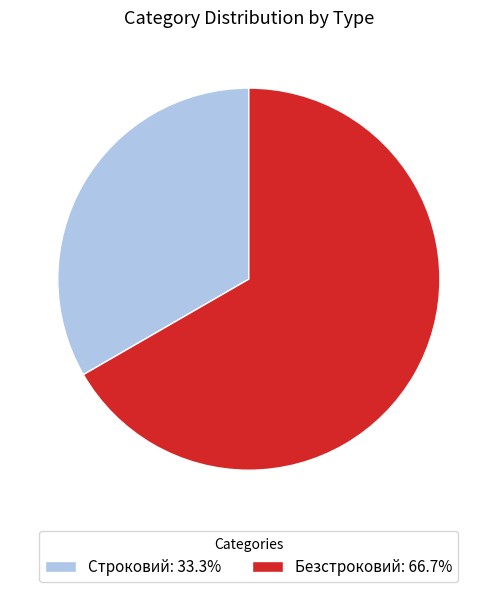

Combined, do Строковий: 33.3% and Безстроковий: 66.7% account for over 50%?

Yes